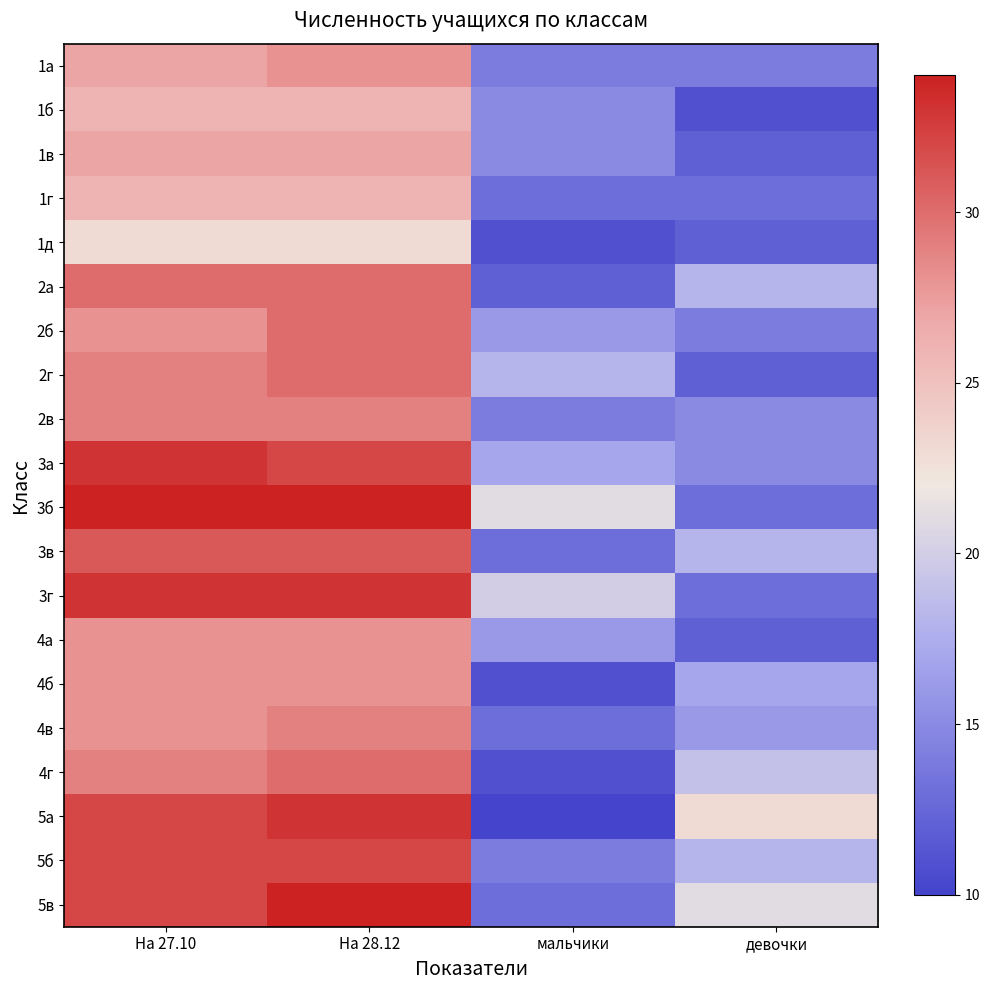

At which category is the sum across all series the highest?

На 28.12